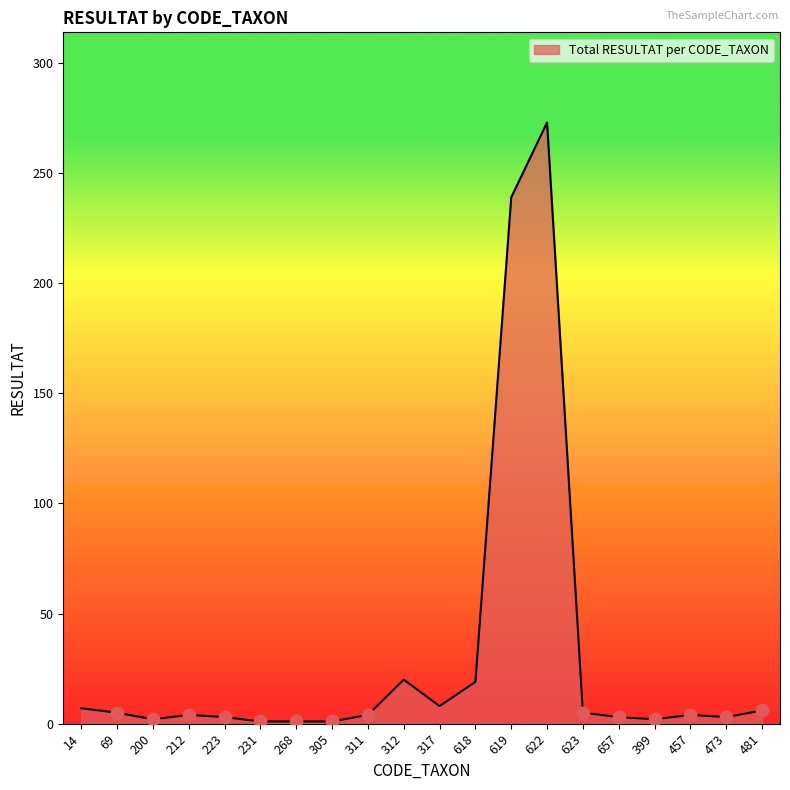

What is the ratio of the value at 212 to the value at 457?

1.0